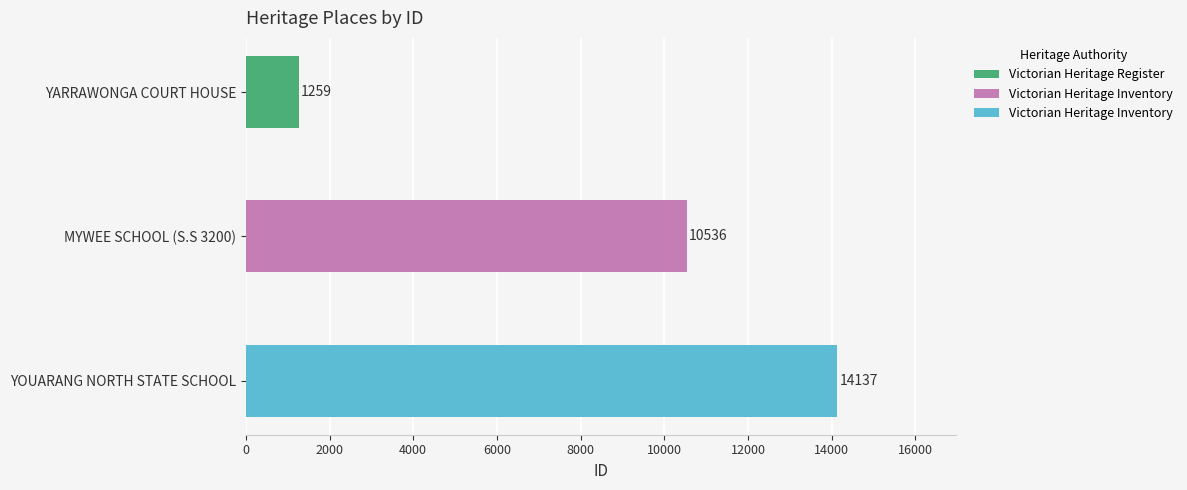

Which category has the highest value across all series?

YOUARANG NORTH STATE SCHOOL